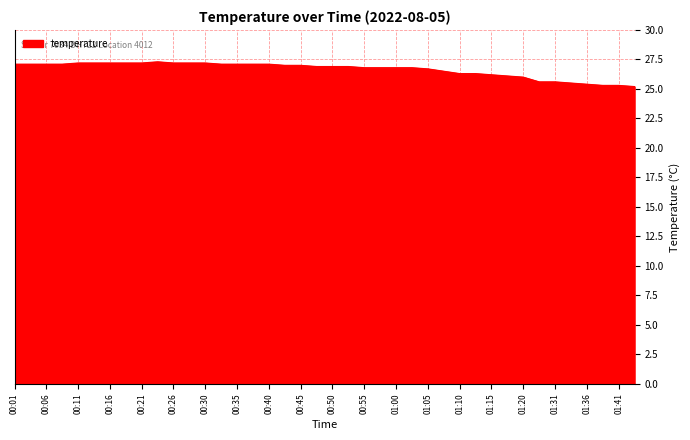

How many lines are shown in the chart?

1